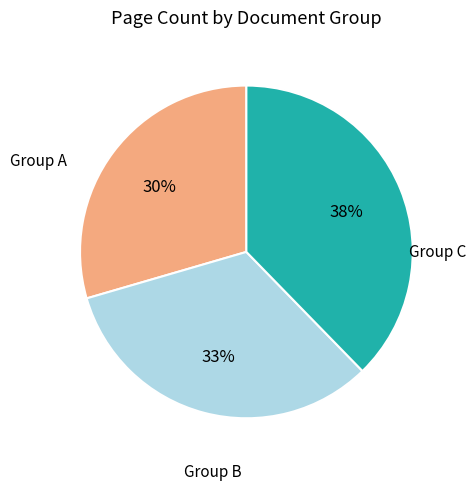

To the nearest percent, what is the difference between the largest and smallest slice percentages?

8%